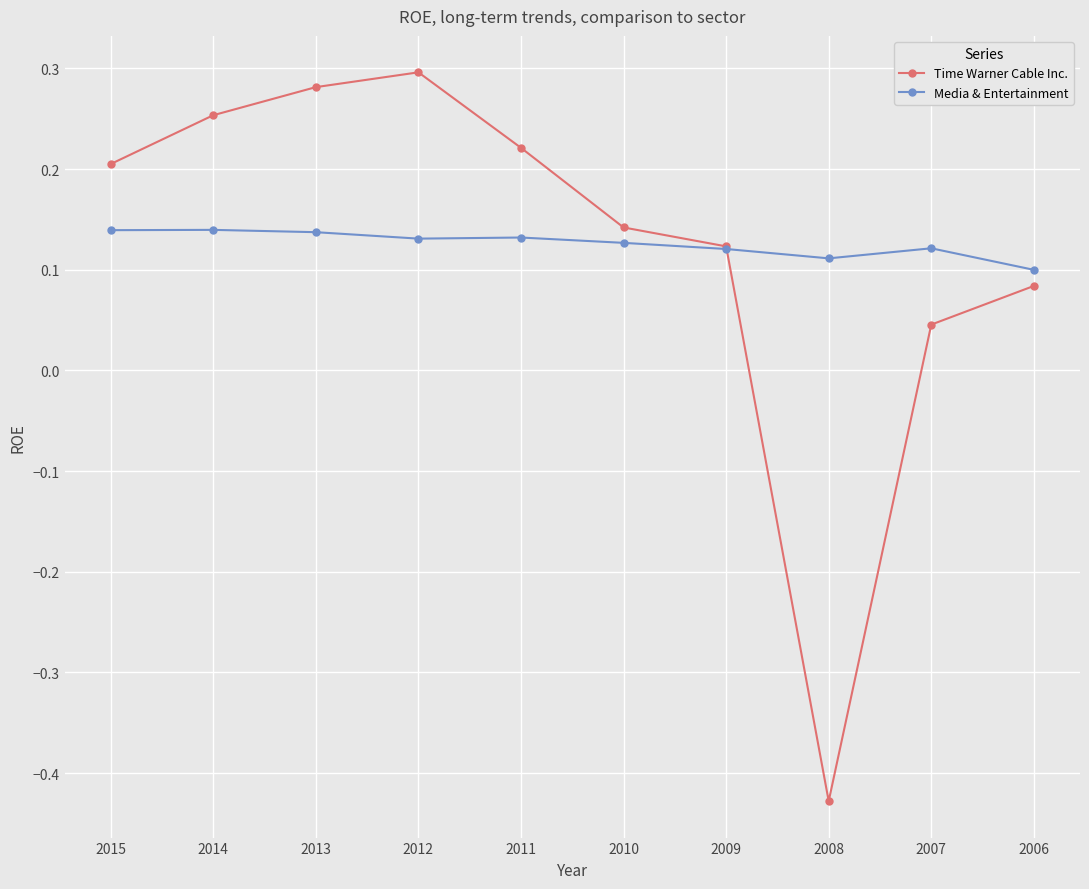

At how many categories does at least one series exceed 0?

10